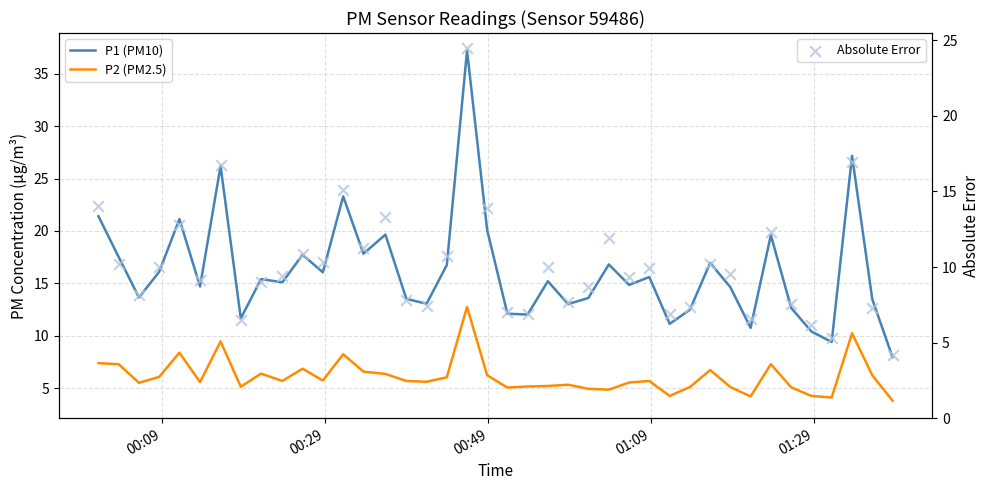

Which series has the largest total across all categories?

P1 (PM10)